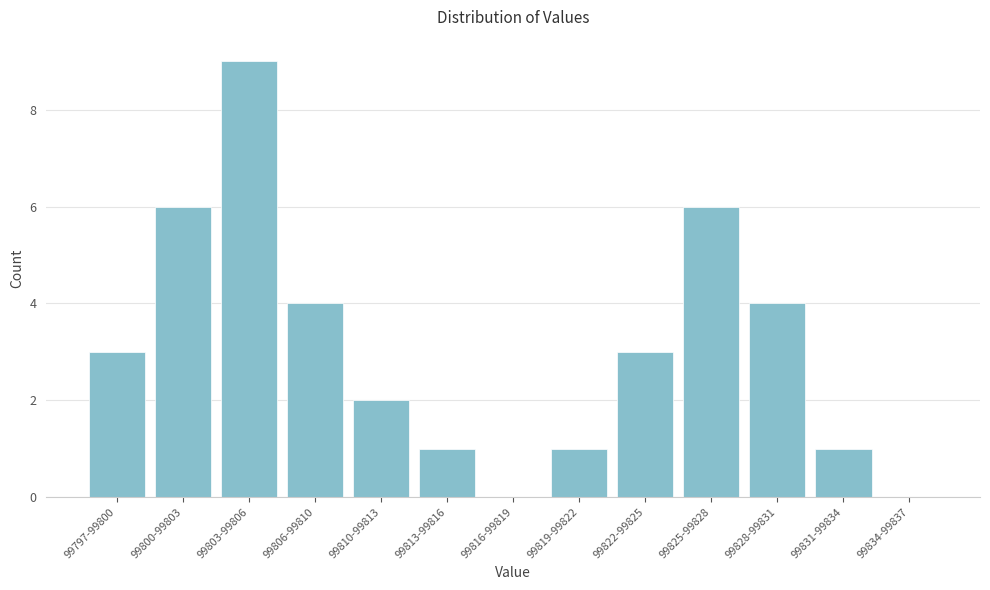

Reading left to right, list all the values displayed in this chart.

99797-99800=3	99800-99803=6	99803-99806=9	99806-99810=4	99810-99813=2	99813-99816=1	99816-99819=0	99819-99822=1	99822-99825=3	99825-99828=6	99828-99831=4	99831-99834=1	99834-99837=0